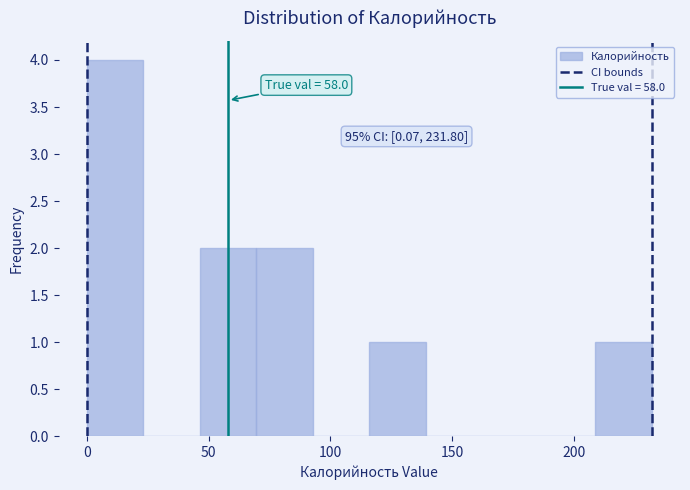

Which range on the x-axis has the tallest bar?

0 to 25